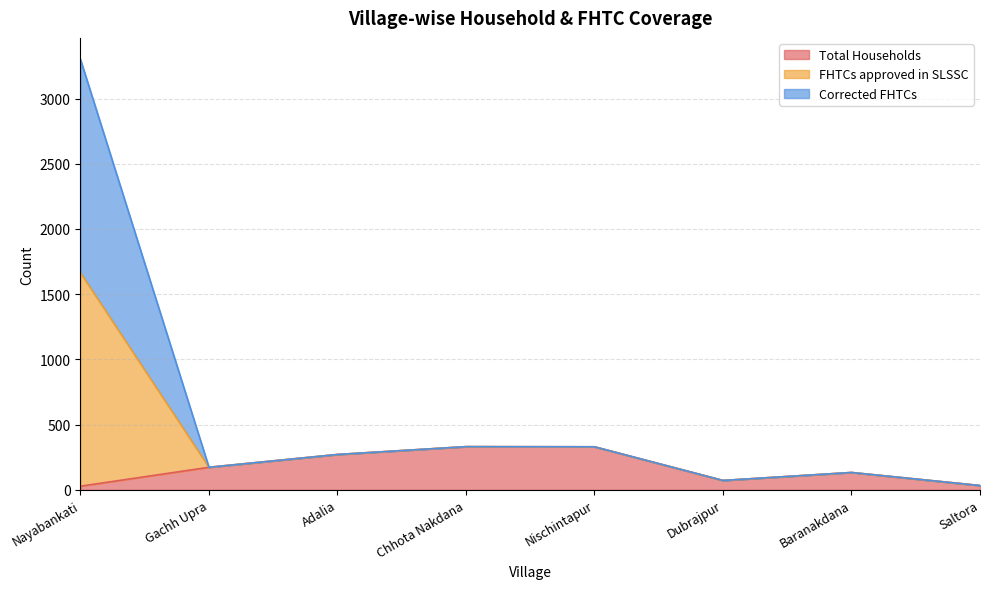

Read the FHTCs approved in SLSSC value at Saltora, to the nearest 10.

30